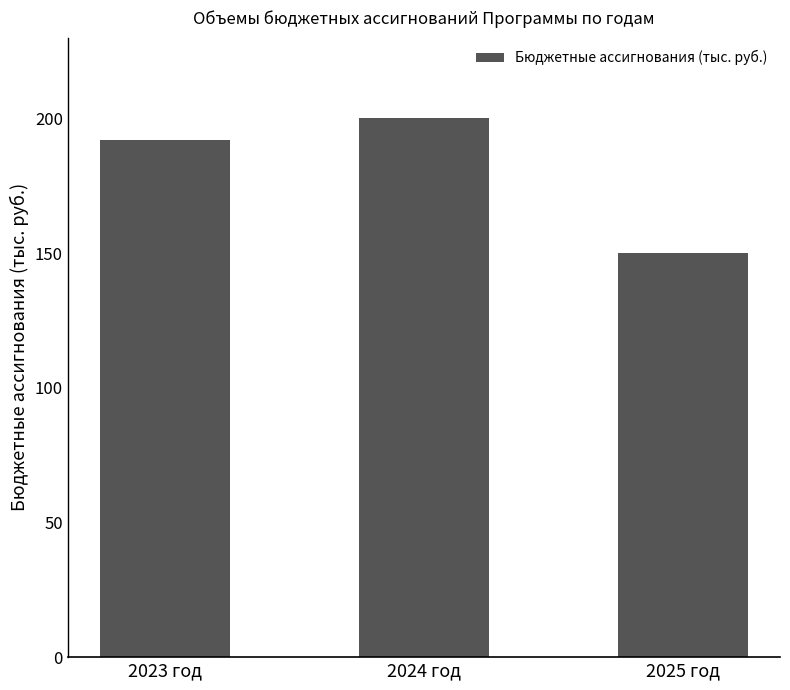

Which has a higher value, 2025 год or 2023 год?

2023 год